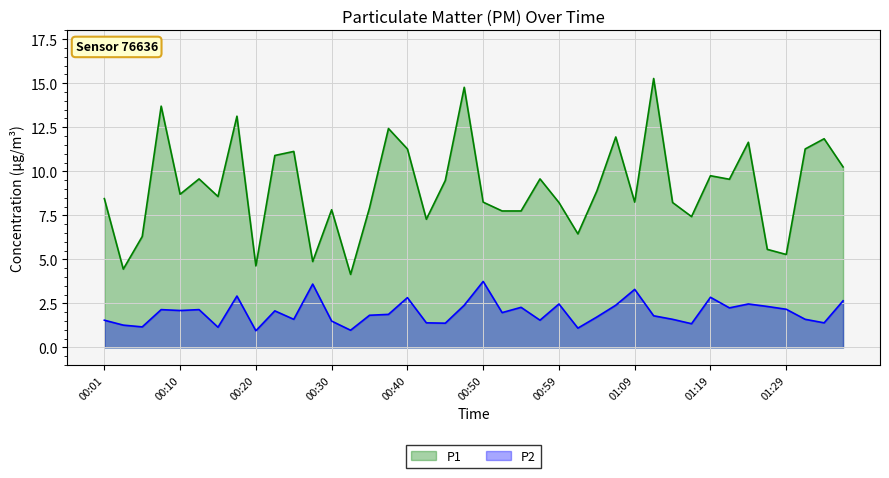

At which category does P2 reach its first local peak?

00:08